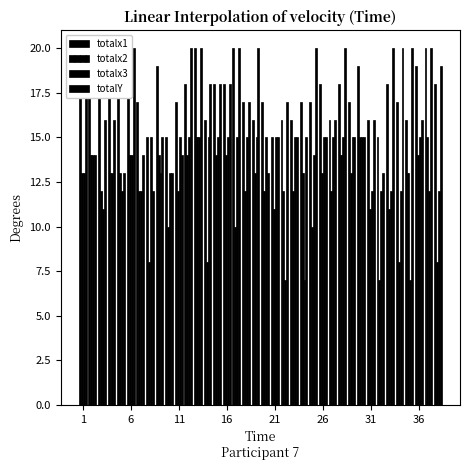

How many totalx1 values are between 16 and 19?

30